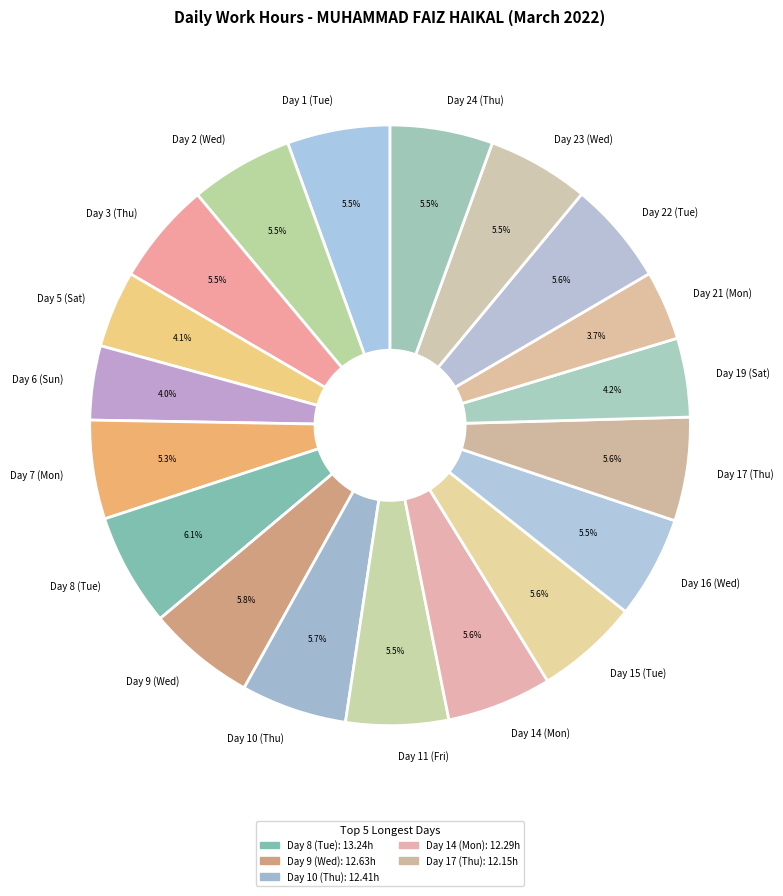

Is Day 23 (Wed) the majority of the pie?

No